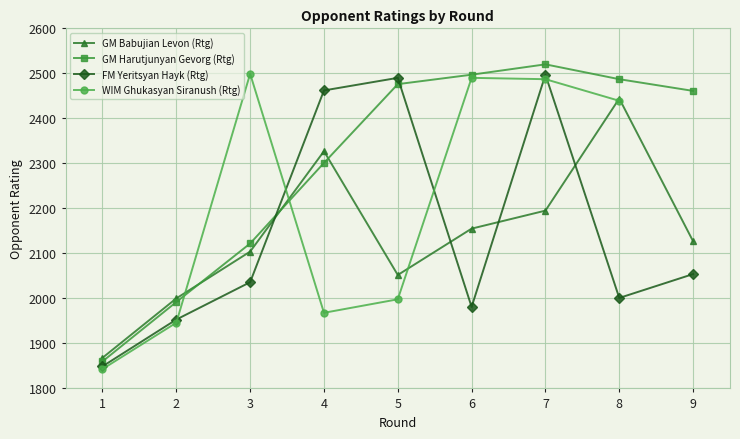

Which has a higher value, 1 or 5?

5